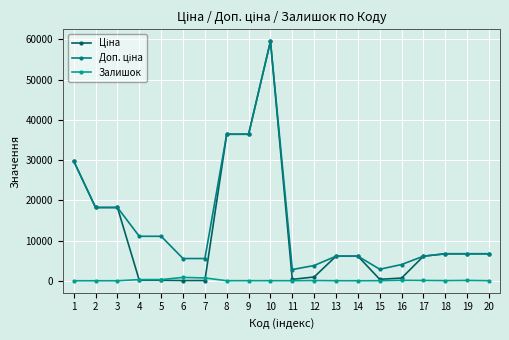

Rank the series by their average value, from lowest to highest.

Залишок, Ціна, Доп. ціна